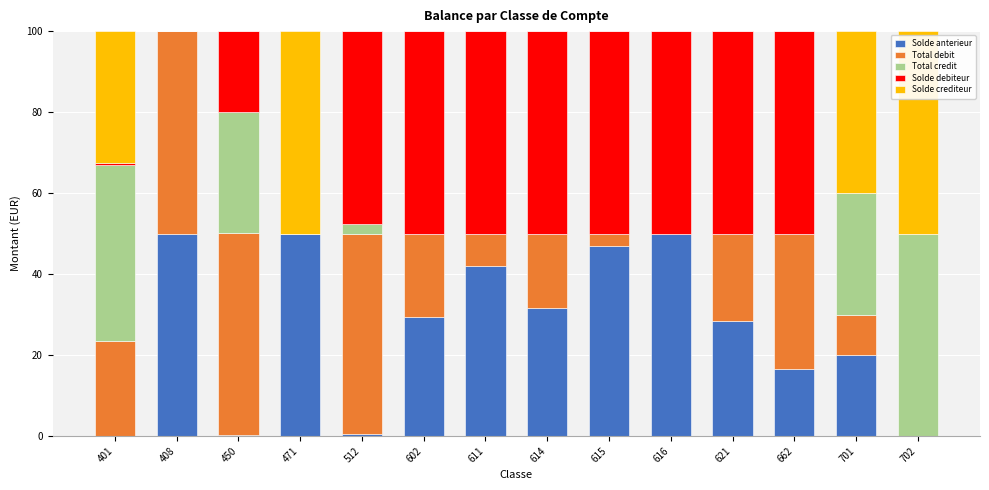

What is the sum of the Solde anterieur values at 408 and 614?

81.6